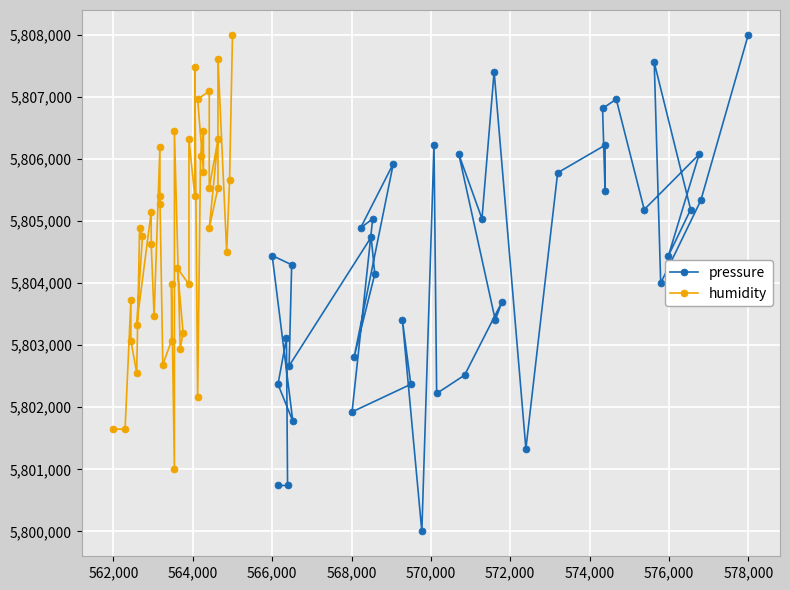

True or false: pressure and humidity intersect in this chart.

False